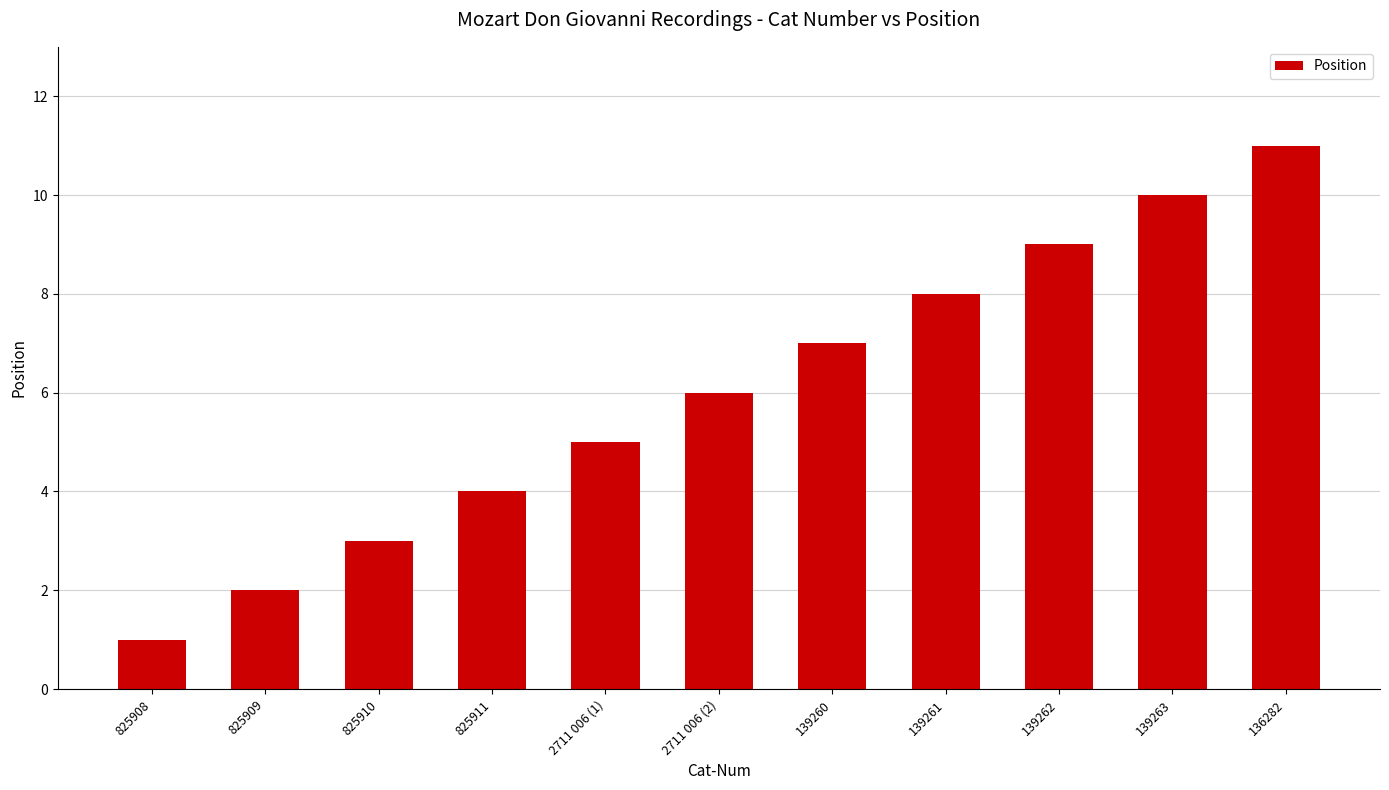

Reading left to right, extract all data points from this chart.

1	2	3	4	5	6	7	8	9	10	11